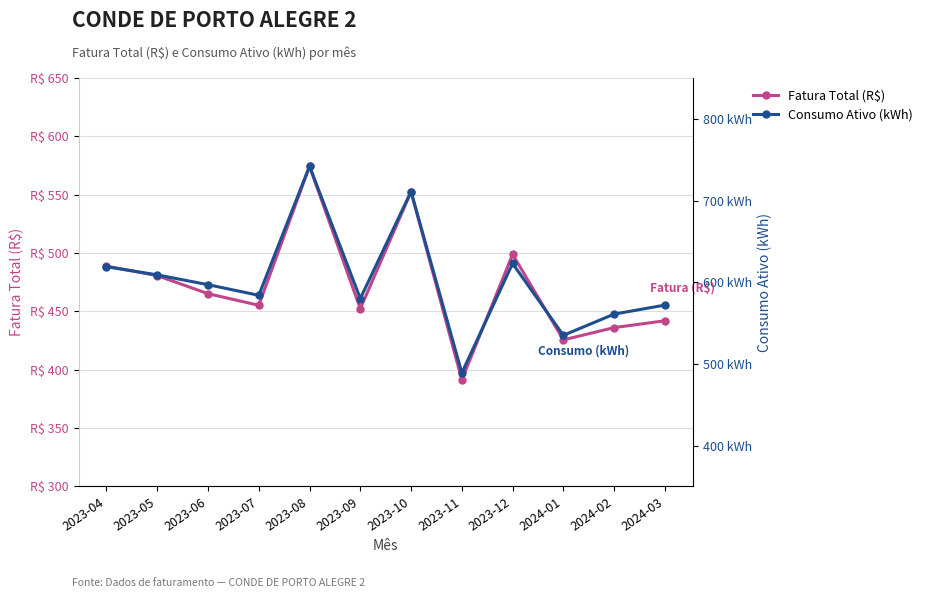

Where is the first local minimum for Consumo Ativo (kWh)?

2023-07